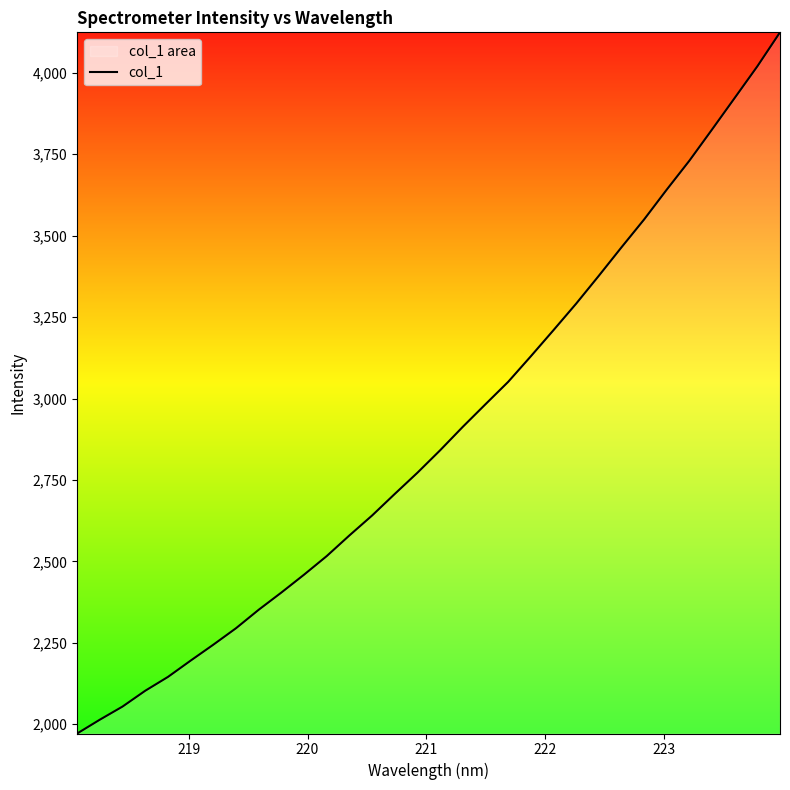

What is the sum of all values?

92527.7